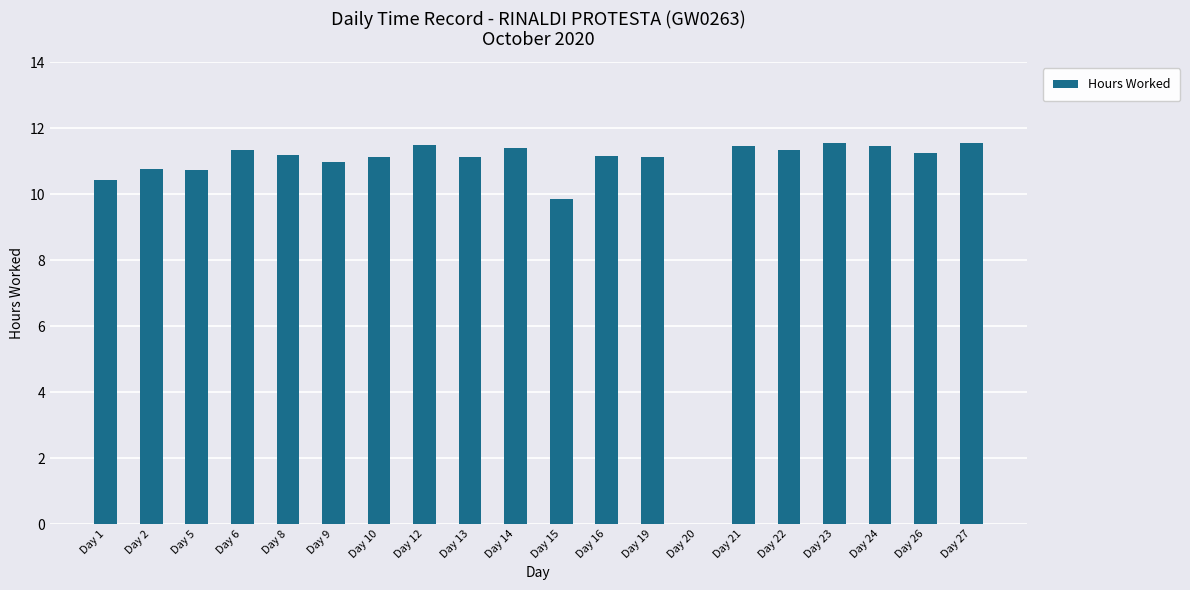

What is the maximum value shown in the chart?

11.6